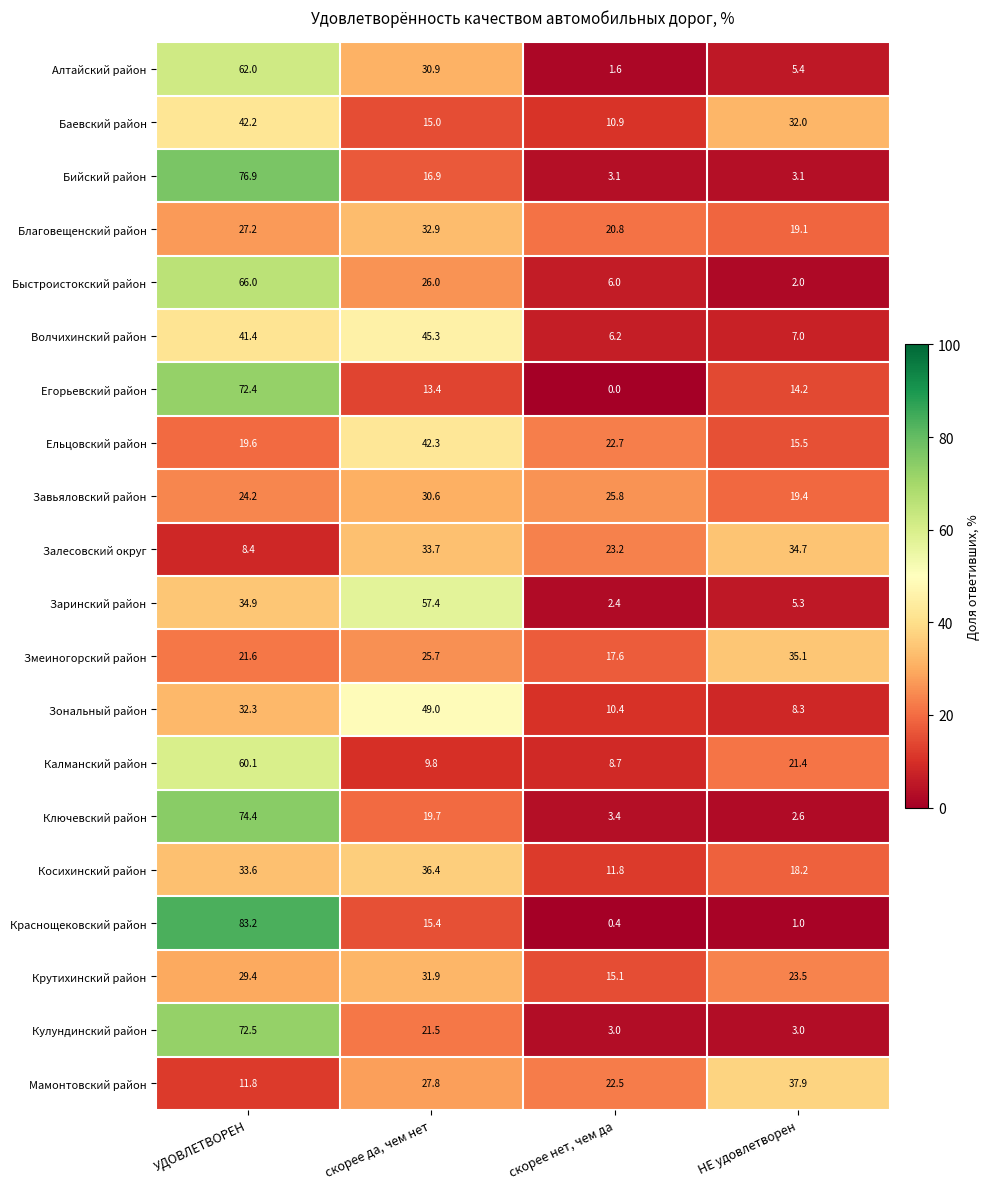

What is the difference between the Ключевский район values at скорее да, чем нет and УДОВЛЕТВОРЕН?

54.7